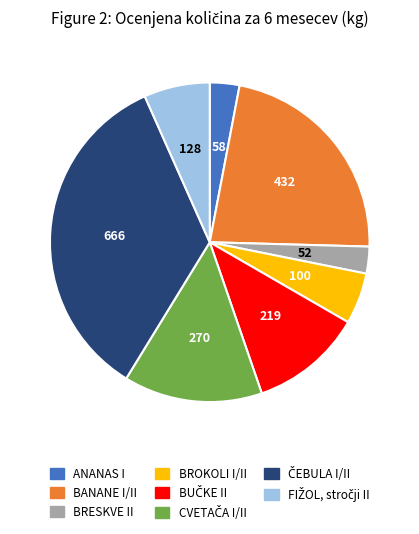

Is it true that ANANAS I is 3% of the pie?

True